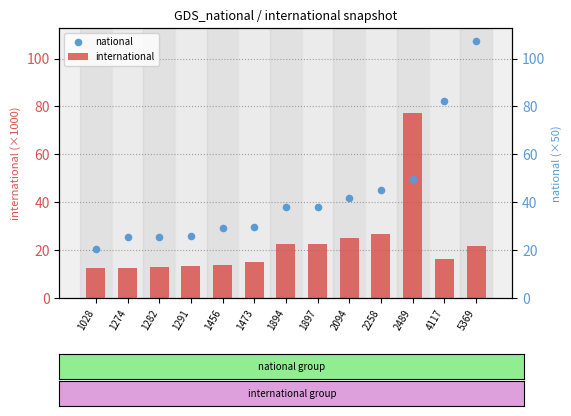

At how many categories does at least one series exceed 80?

2